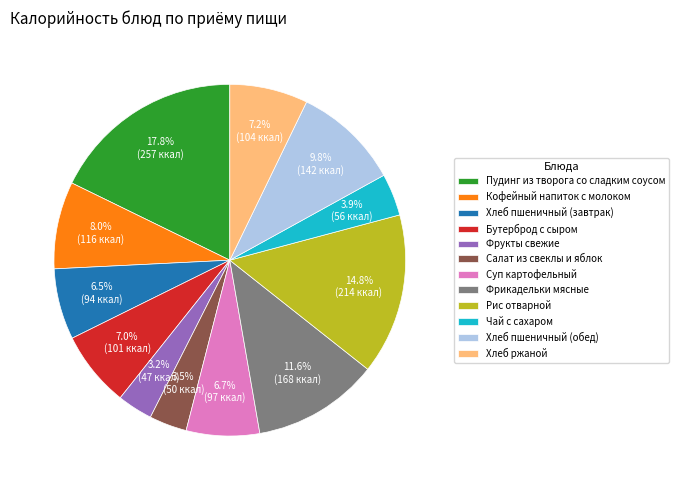

What percentage is the Рис отварной slice, to the nearest percent?

15%